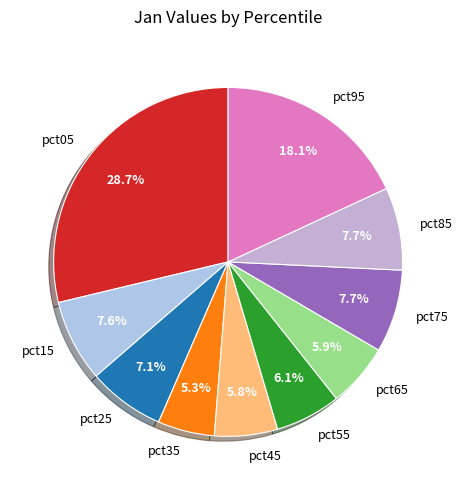

What is the total percentage of pct55 and pct25?

13.2%